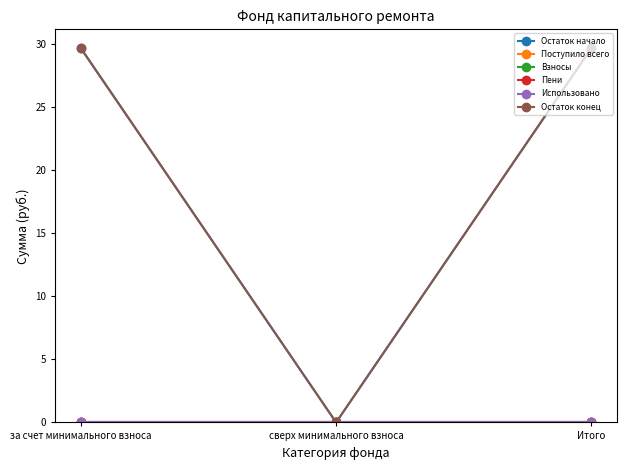

How many lines are shown in the chart?

6